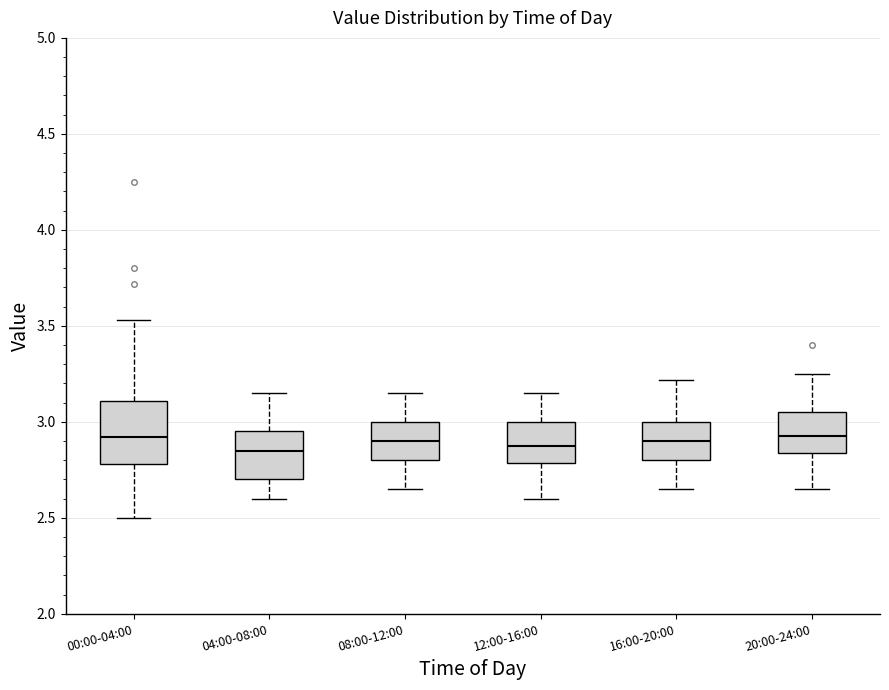

Comparing the boxes themselves (not the whiskers), which one is the tallest?

00:00-04:00